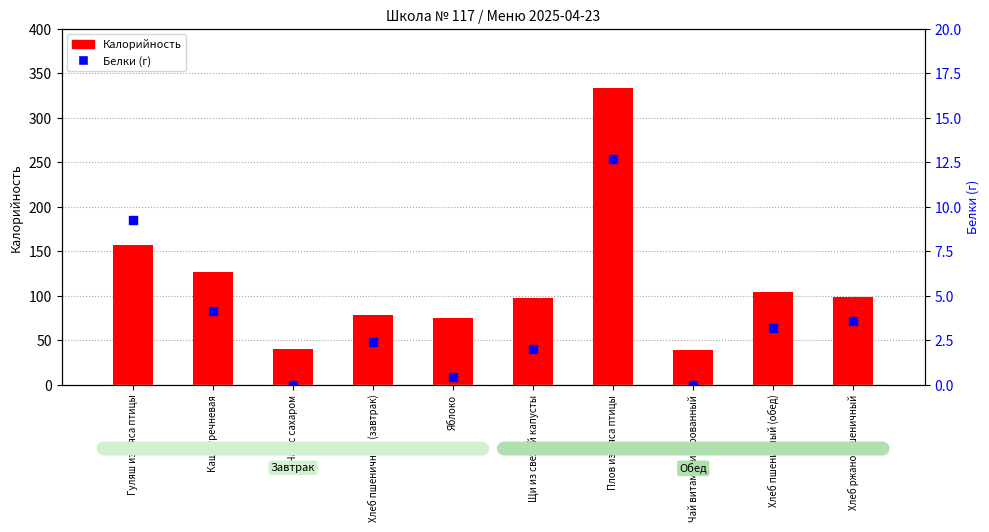

Which series has the widest spread of Y values?

Калорийность